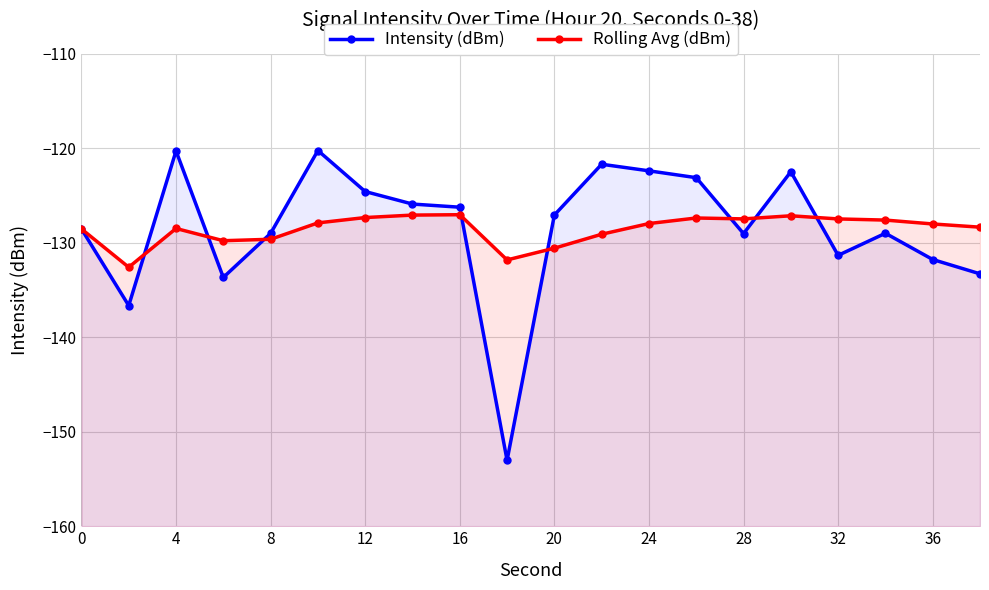

True or false: Rolling Avg (dBm) has a value of -226.3 at 24.

False